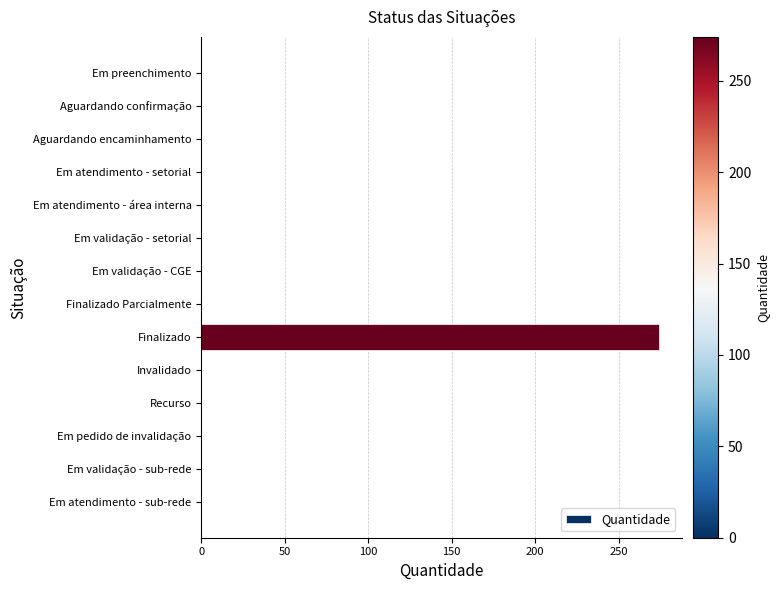

Count the number of data series in this chart.

1